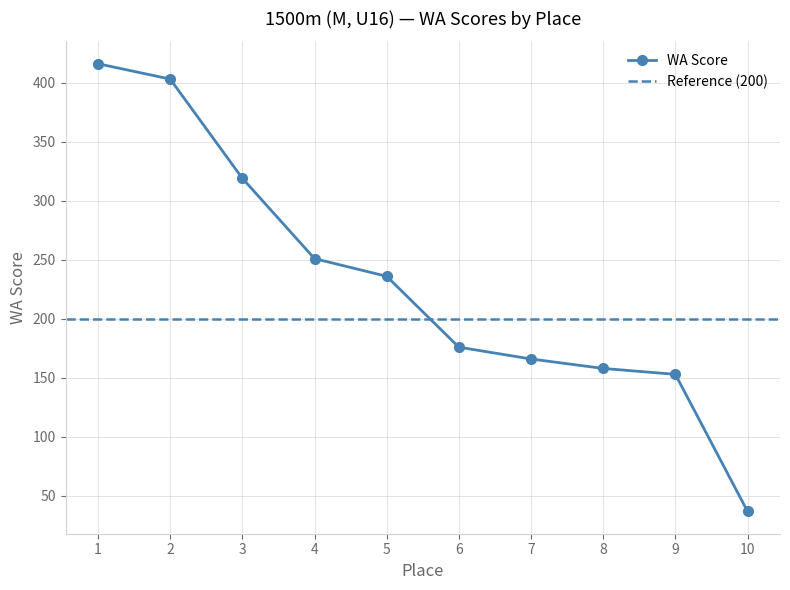

What is the difference between the maximum and minimum values?

379